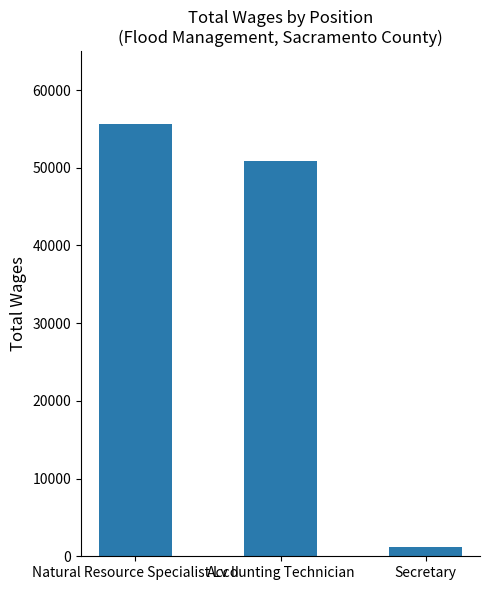

What is the sum of the values at Secretary and Natural Resource Specialist Lv II?

56861